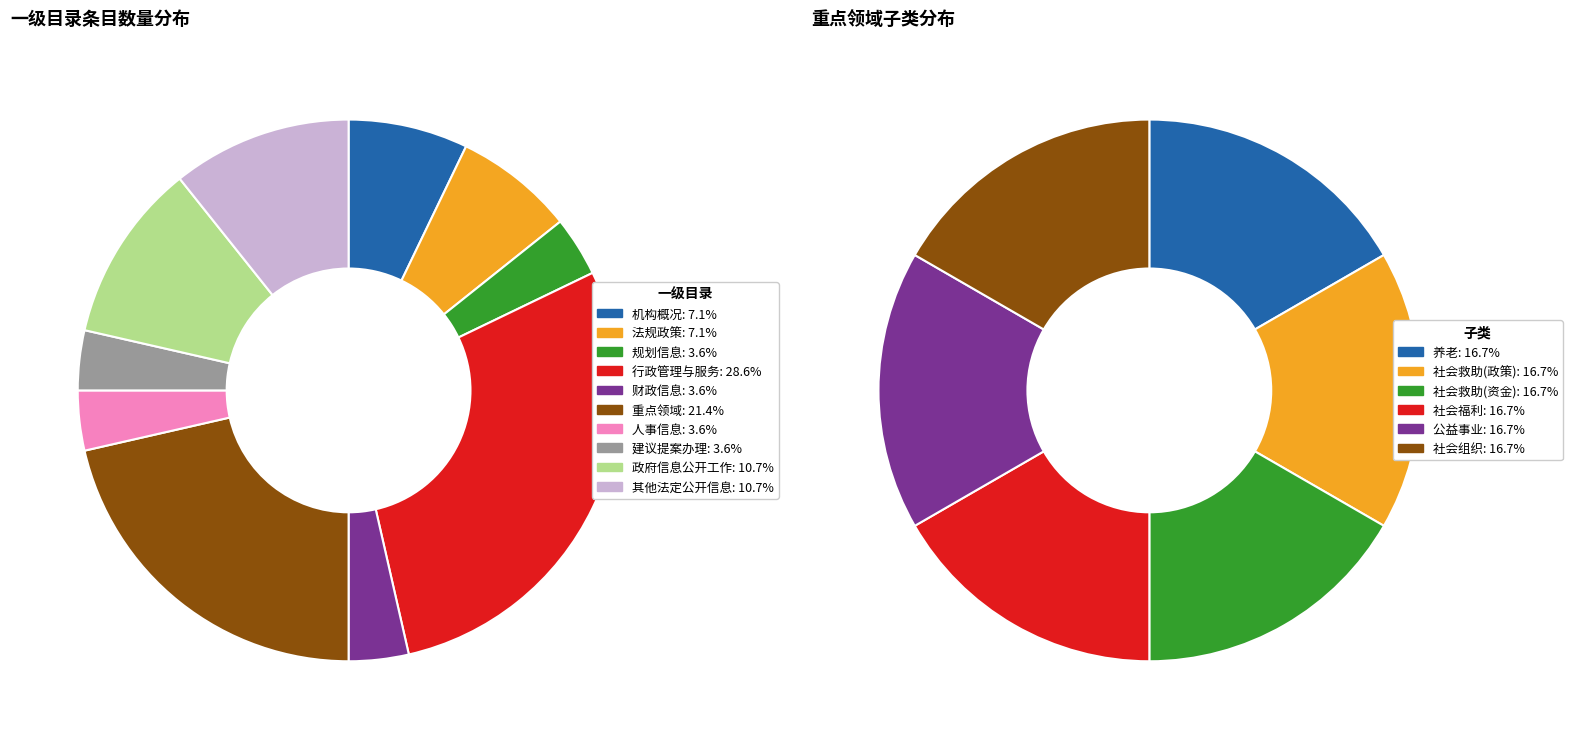

To the nearest percent, what is the average slice percentage?

10%